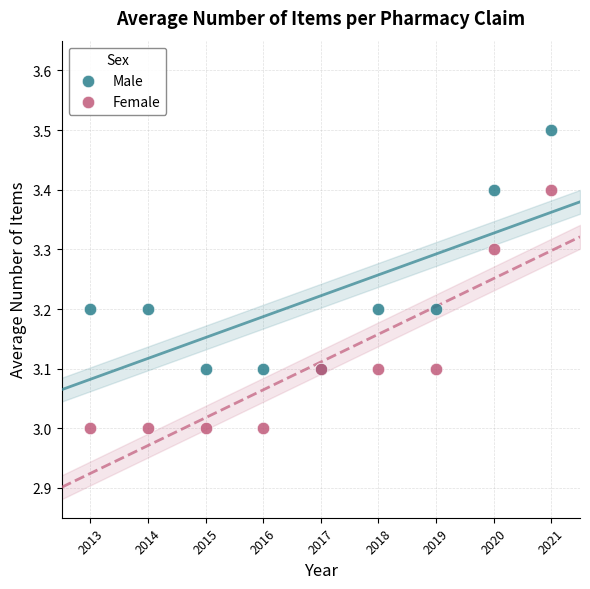

Which series contains the highest Y value?

Male